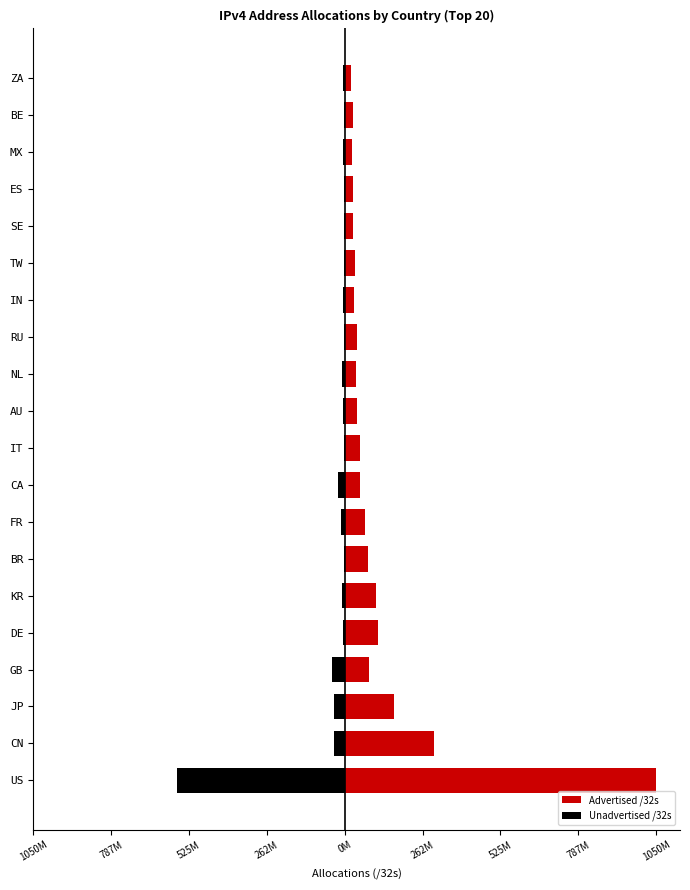

What is the difference between the maximum and minimum values in the Advertised /32s series?

1027872800